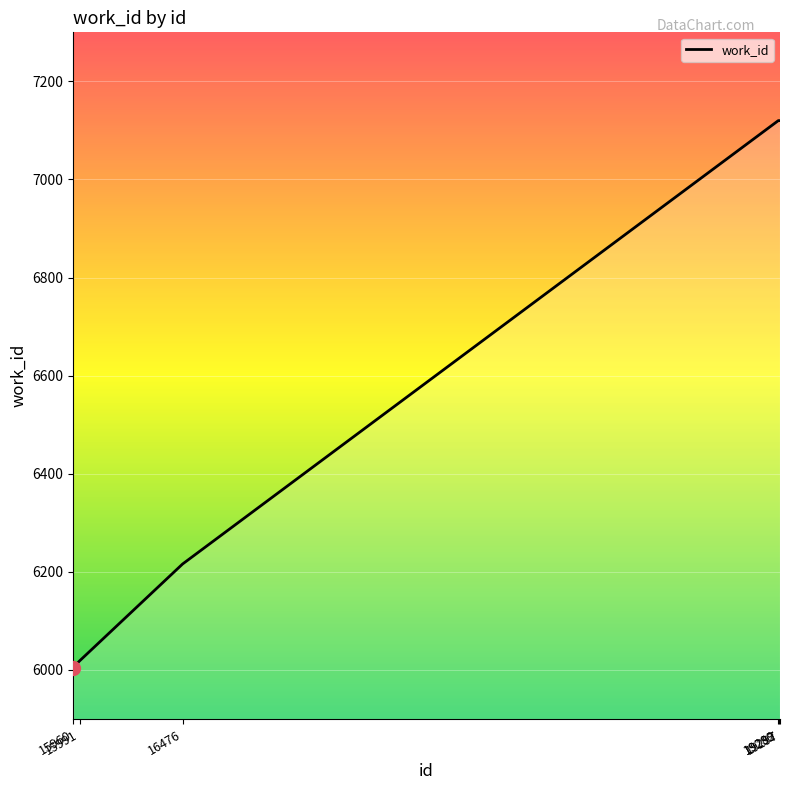

True or false: the data has more than 2 interior local peaks.

False